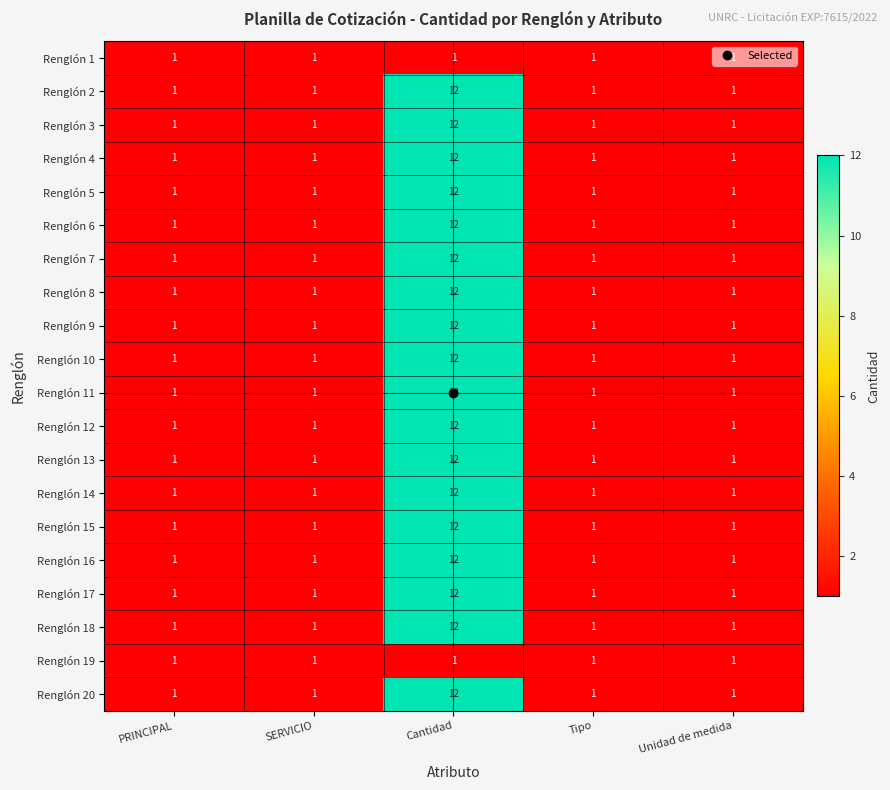

How many categories are shown in the chart?

5